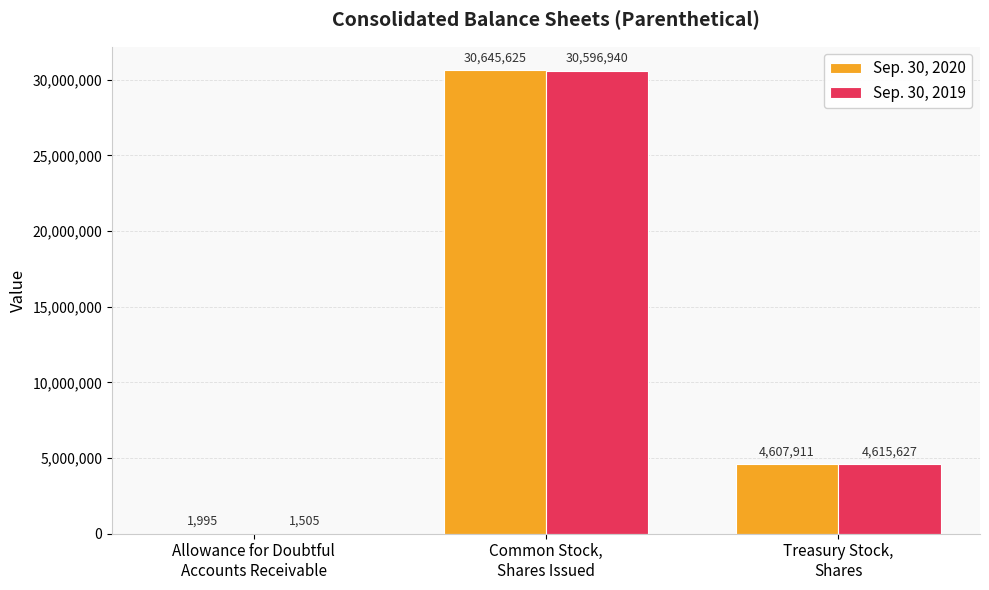

Which series has the largest total across all categories?

Sep. 30, 2020